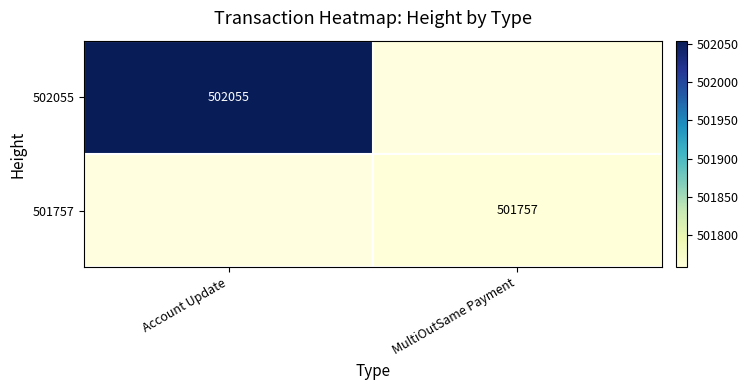

The 501757 series shows 685243 at MultiOutSame Payment. True or false?

False